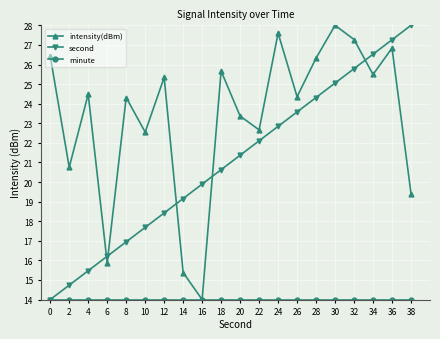

What is the sum of all second values?

420.0